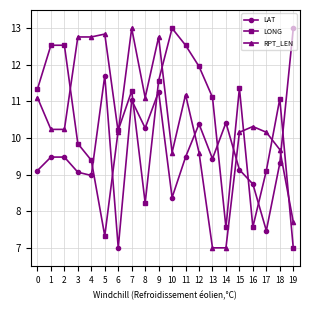

Is this an area chart (filled region under the line)?

No